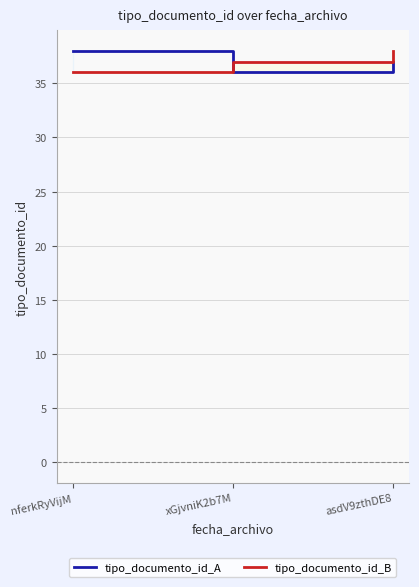

How many values in the tipo_documento_id_A series are below 37?

1